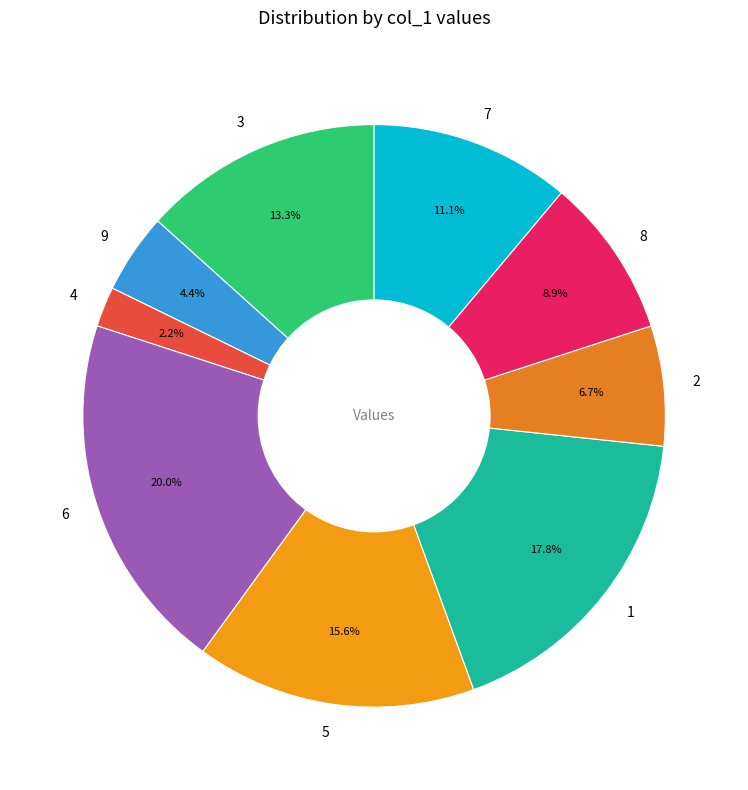

The 4 slice represents 2% of the pie. True or false?

True